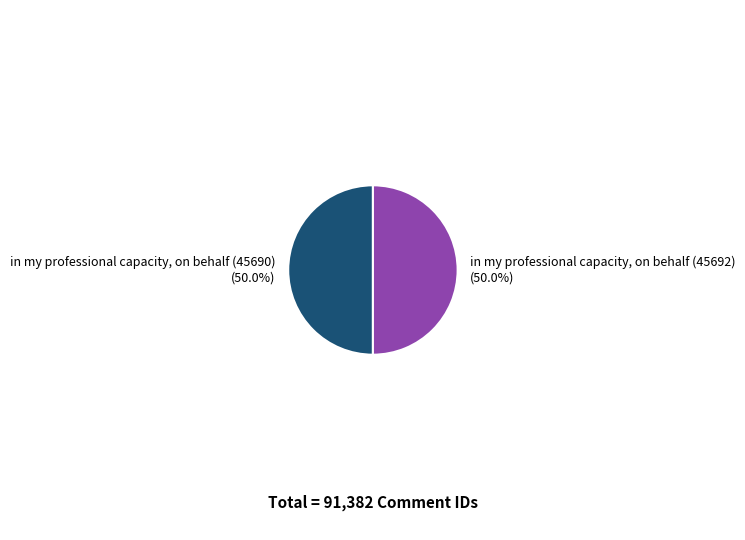

What is the ratio of the value at in my professional capacity, on behalf (45692) to the value at in my professional capacity, on behalf (45690)?

1.0